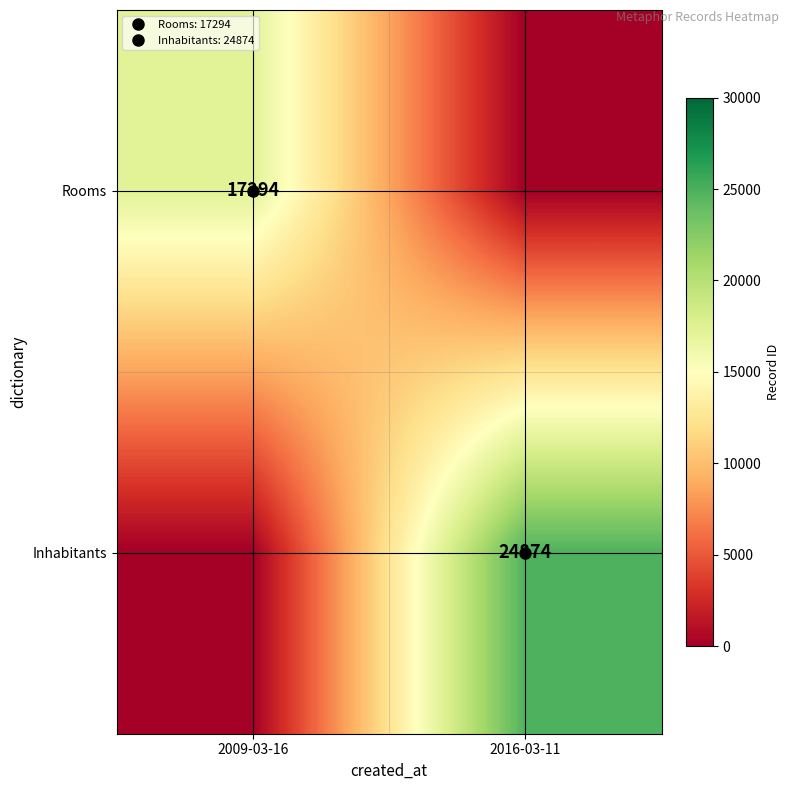

What is the total value across all series at 2016-03-11?

24874